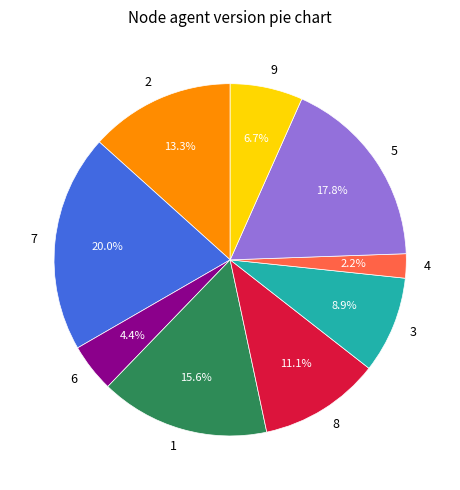

Does any single category account for the majority?

No